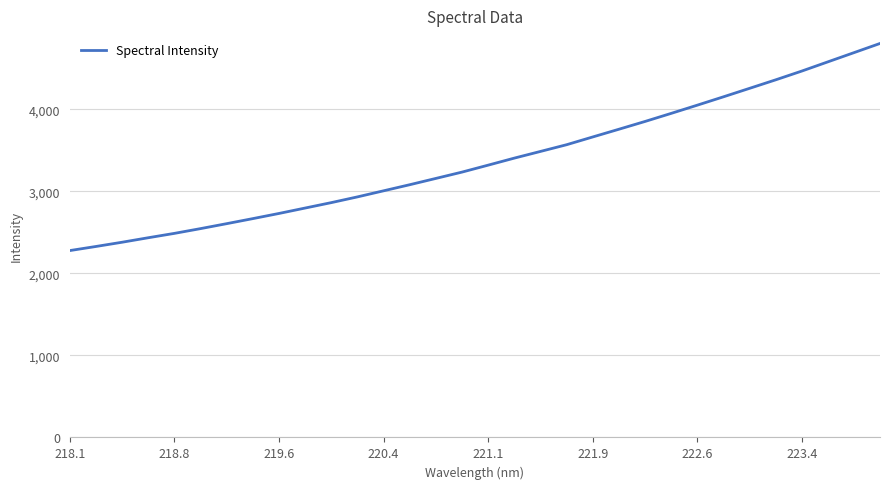

How many values are below 3318?

16